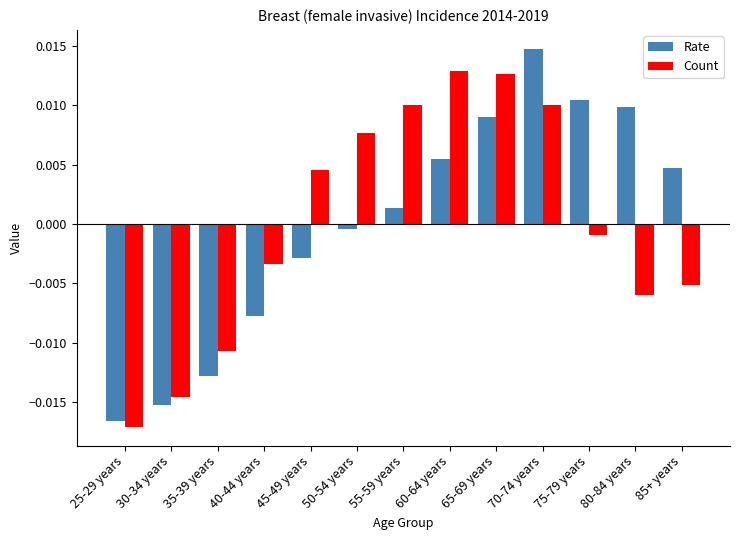

How many groups of bars are there?

13